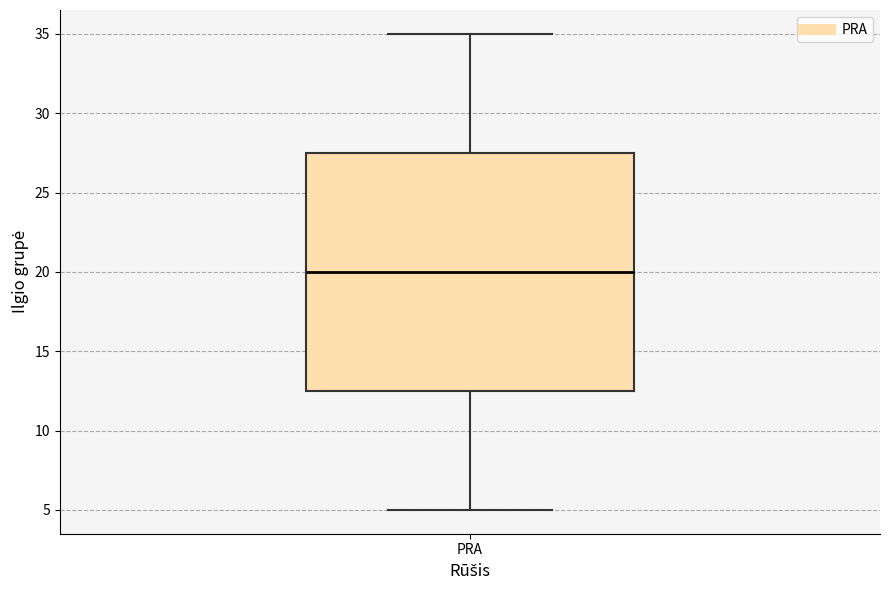

Where is the upper edge of the box for PRA on the y-axis? The values are not printed on the chart, so give them approximately, as read against the axis.

27.5